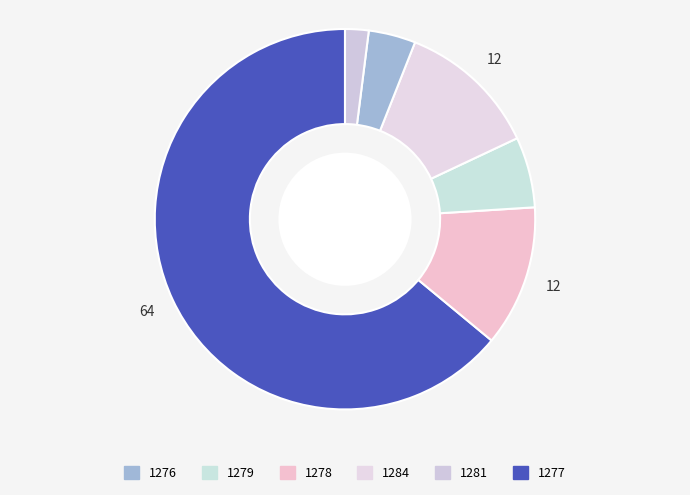

How many slices are in this pie chart?

6